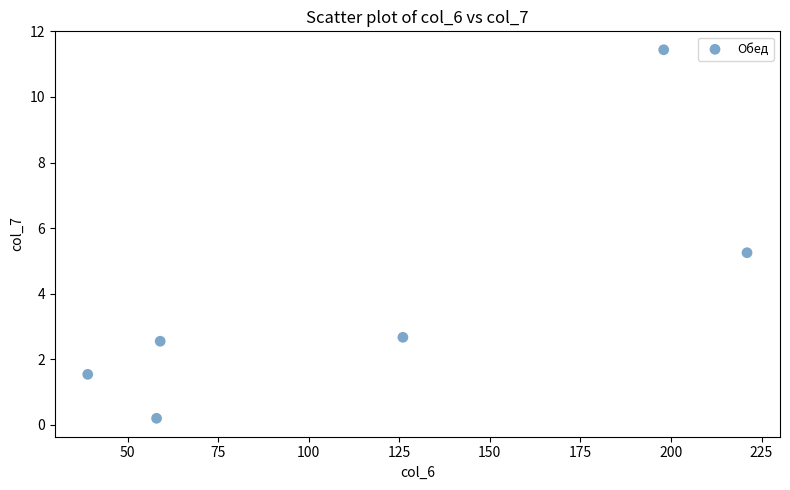

What is the range of Y values (max minus min)?

11.2